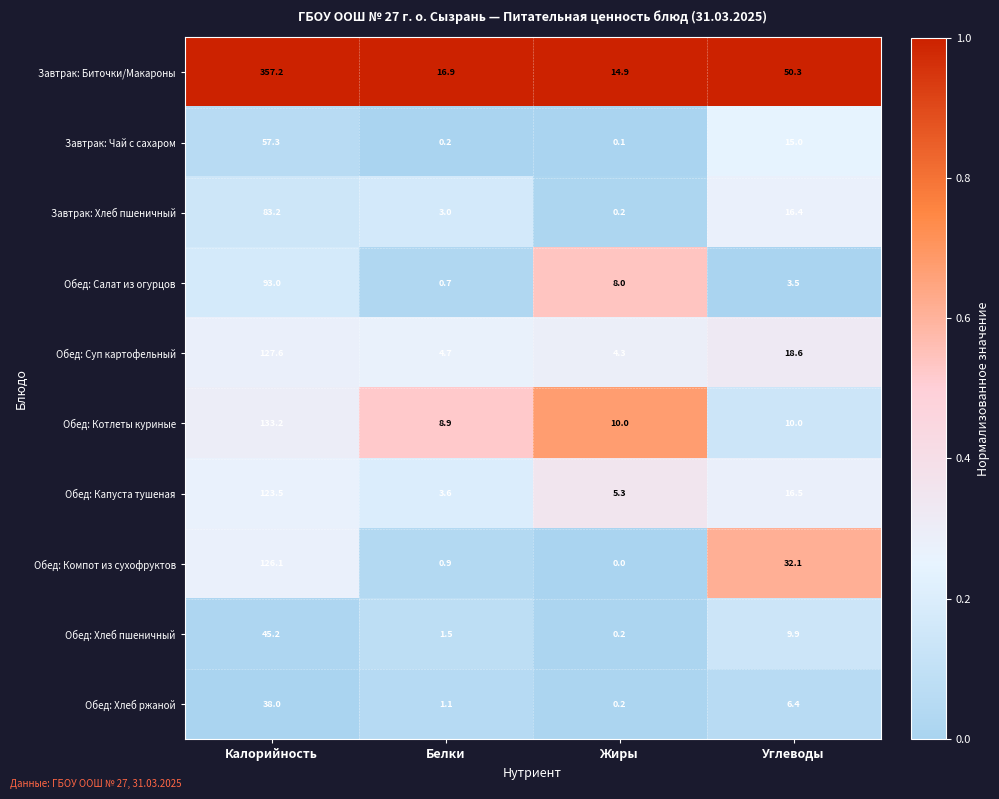

At how many categories does at least one series exceed 0?

4